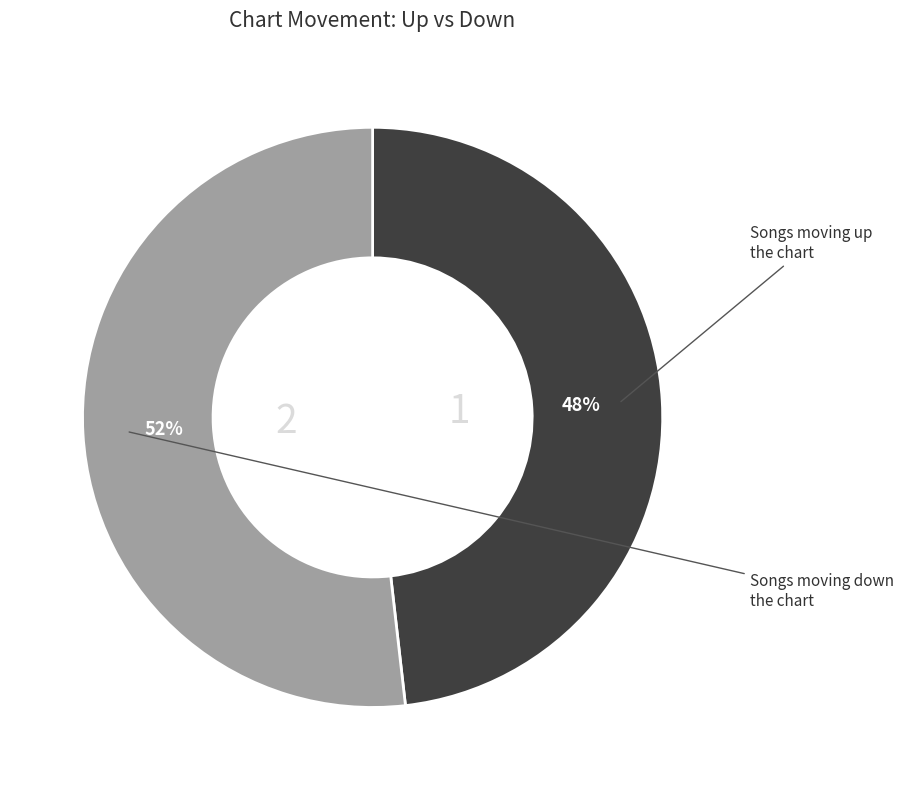

To the nearest percent, what is the average slice percentage?

50%